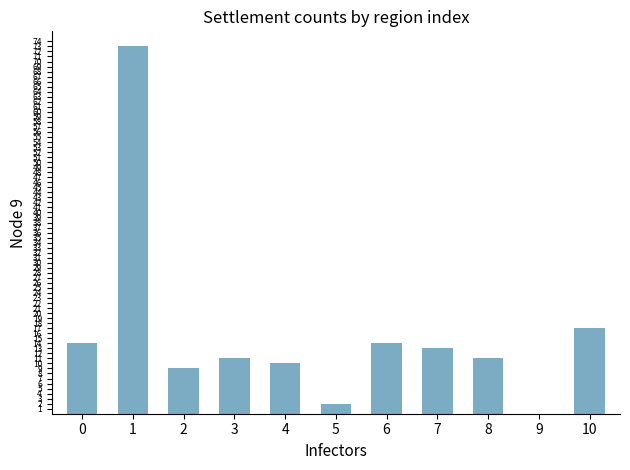

Reading right to left, what are all the values shown in this chart?

10=17	9=0	8=11	7=13	6=14	5=2	4=10	3=11	2=9	1=73	0=14